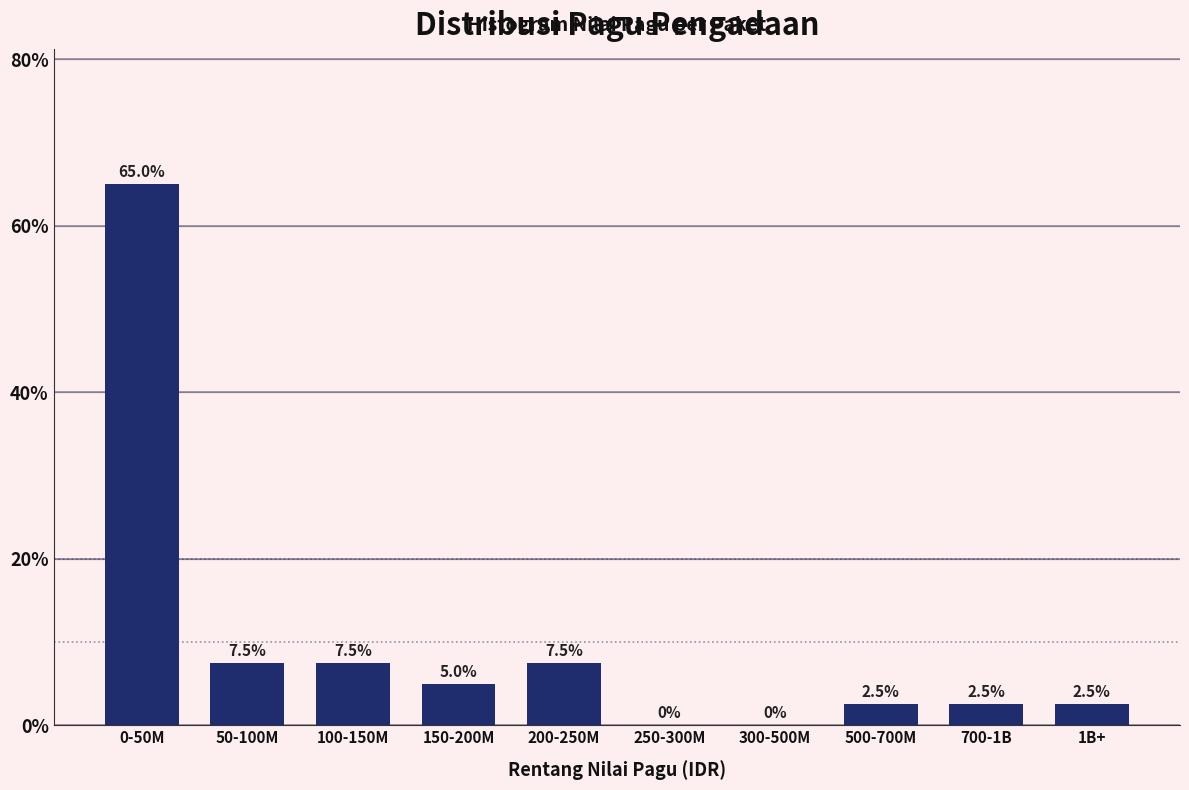

Reading right to left, list all the values displayed in this chart.

1B+=2.5	700-1B=2.5	500-700M=2.5	300-500M=0.0	250-300M=0.0	200-250M=7.5	150-200M=5.0	100-150M=7.5	50-100M=7.5	0-50M=65.0